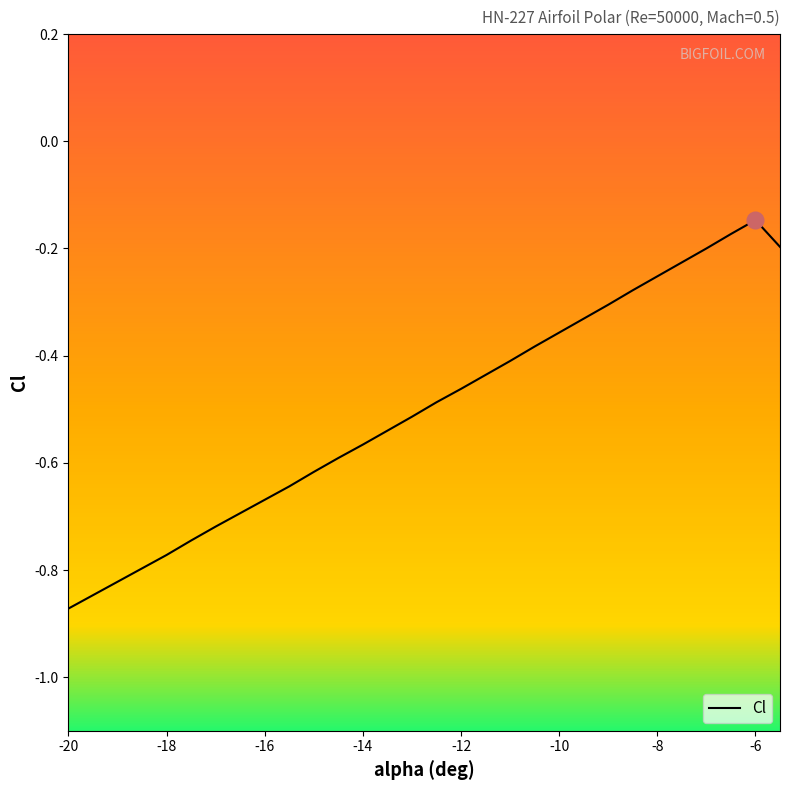

What is the maximum value shown in the chart?

-0.1